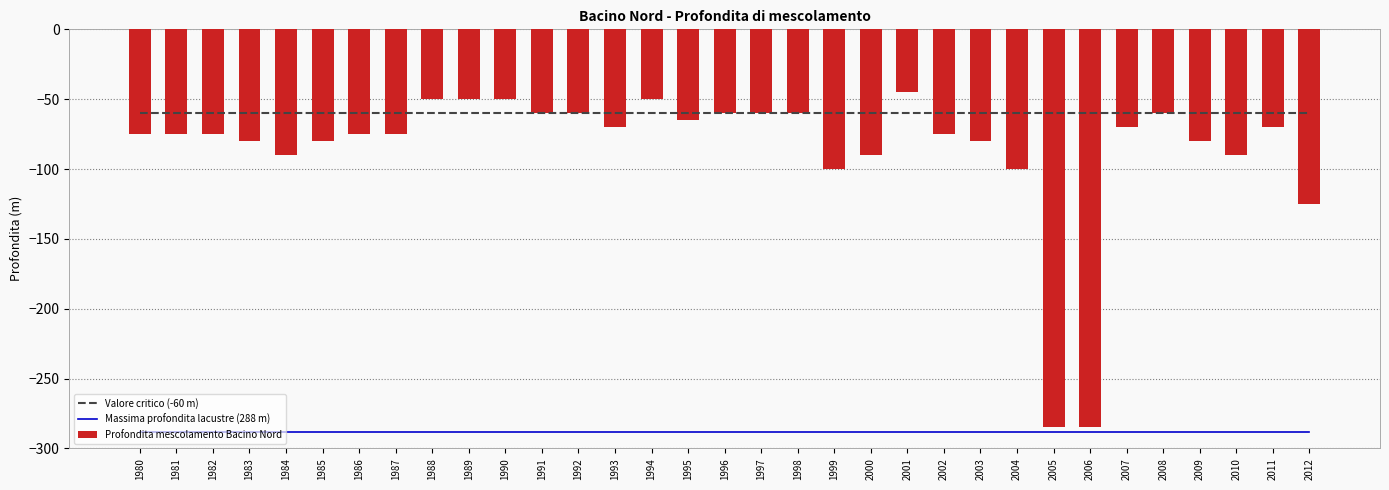

What is the maximum value for Profondita mescolamento Bacino Nord?

-45